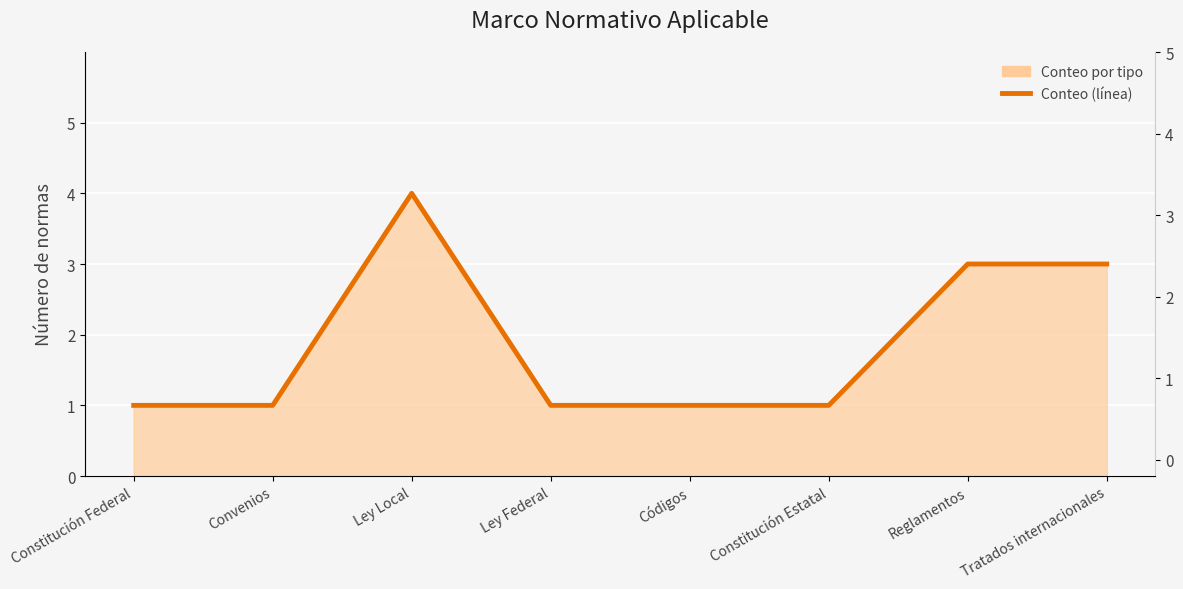

At which label is the value closest to 2?

Constitución Federal